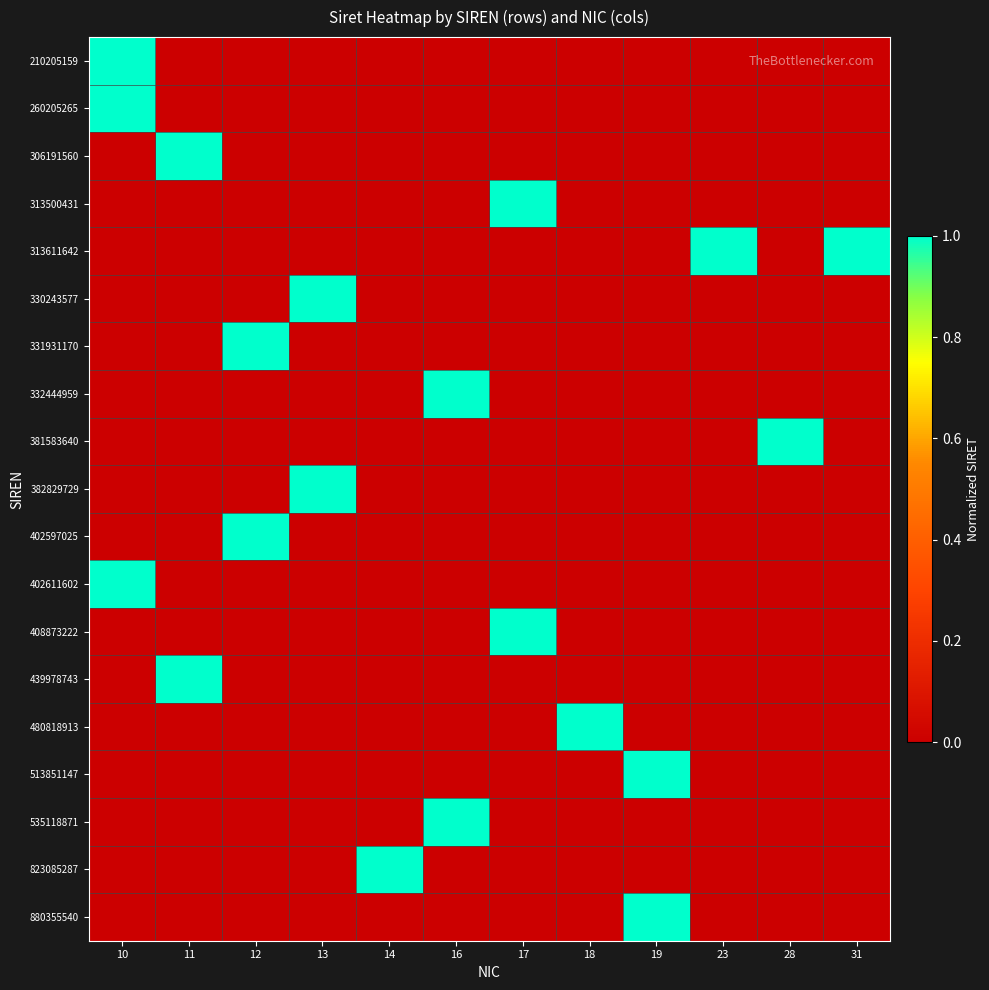

What is the difference between the highest and lowest values at 17?

408.9